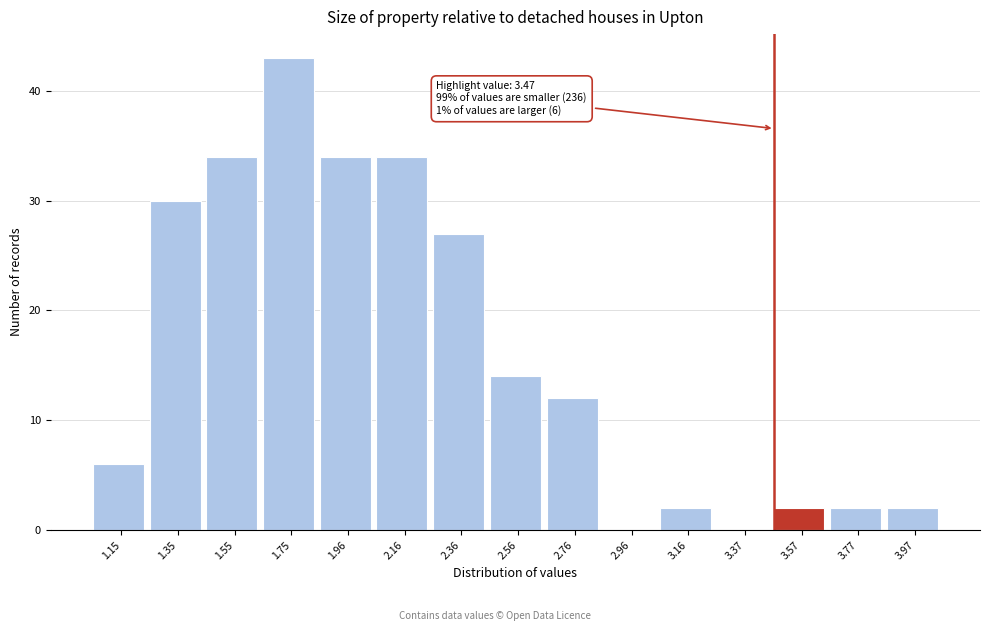

Which range on the x-axis has the tallest bar?

1.65 to 1.85